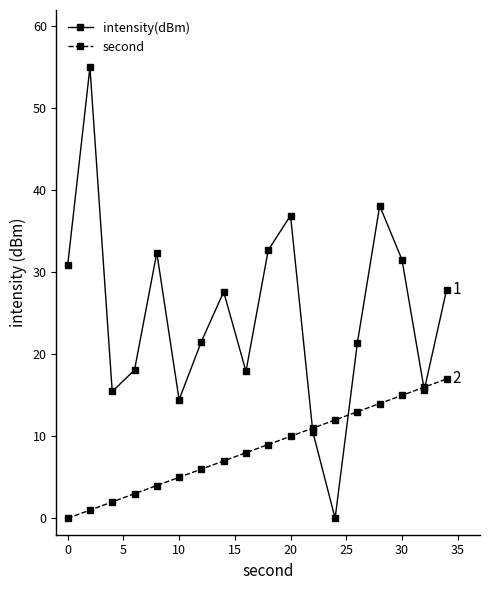

True or false: intensity(dBm) has more than 0 interior local peaks.

True